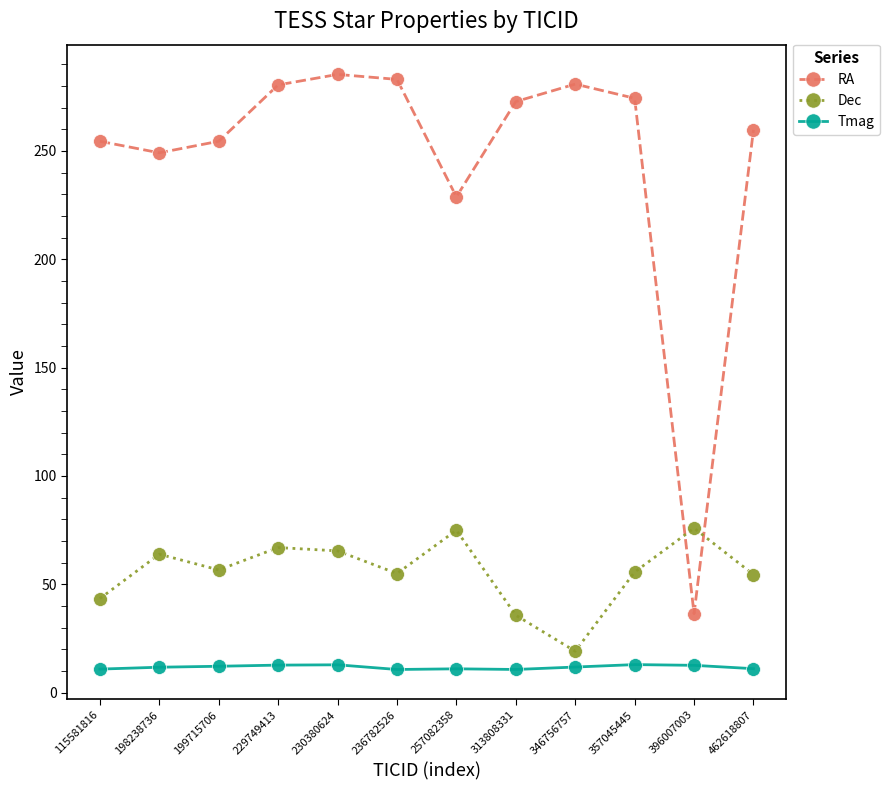

Which series has the largest total across all categories?

RA